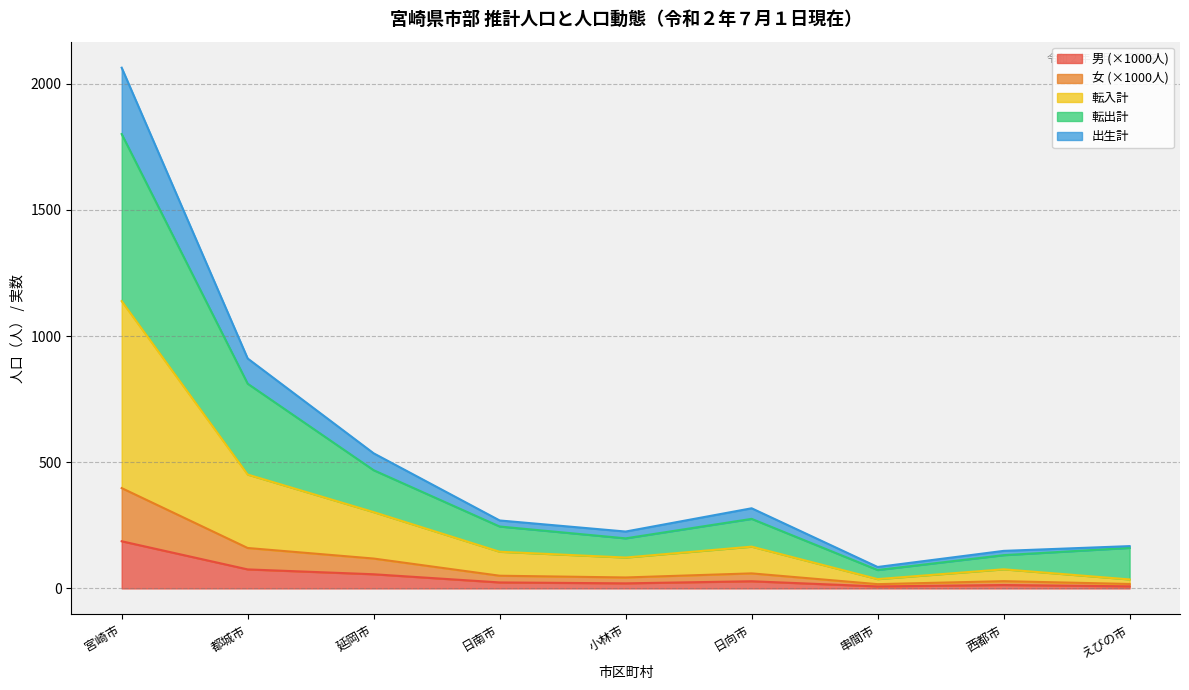

True or false: 女 and 転出計 intersect in this chart.

False